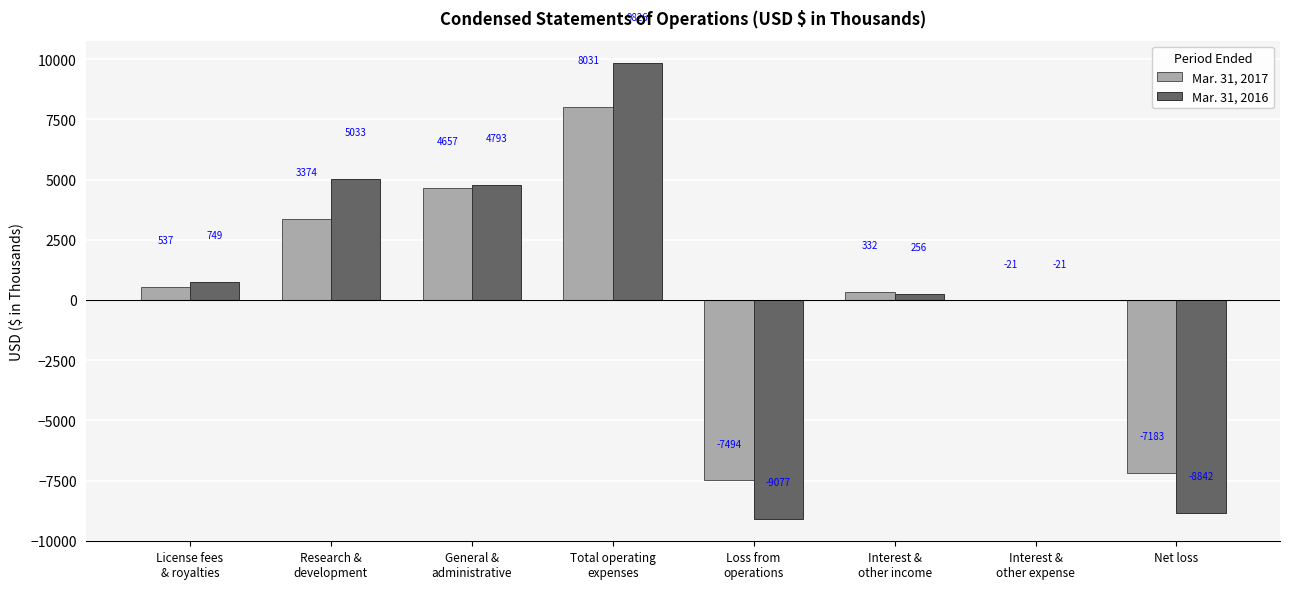

What is the greatest value displayed?

9826